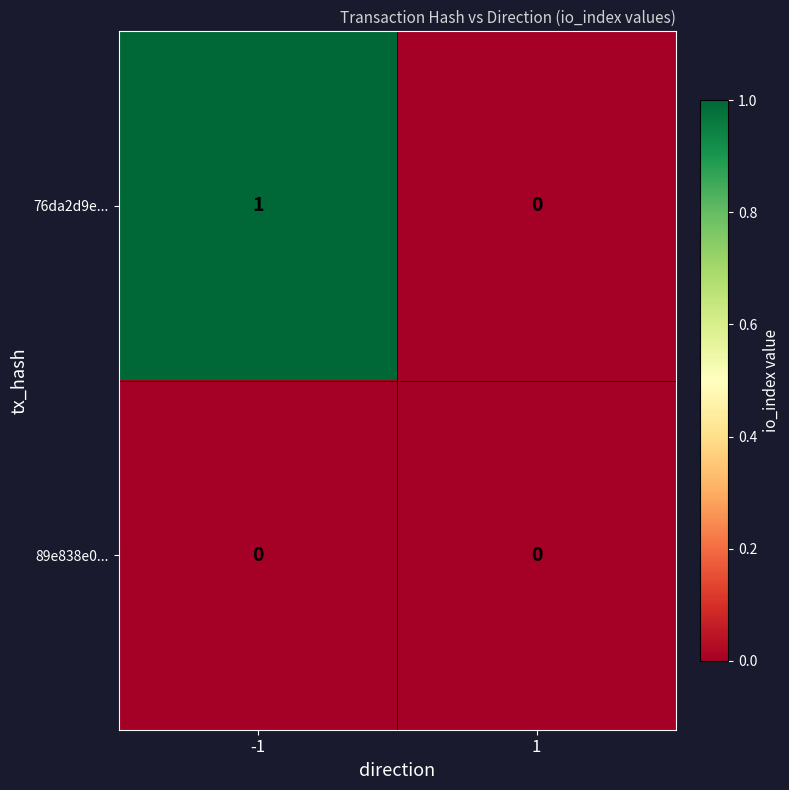

The 89e838e0... series shows 0 at 1. True or false?

True